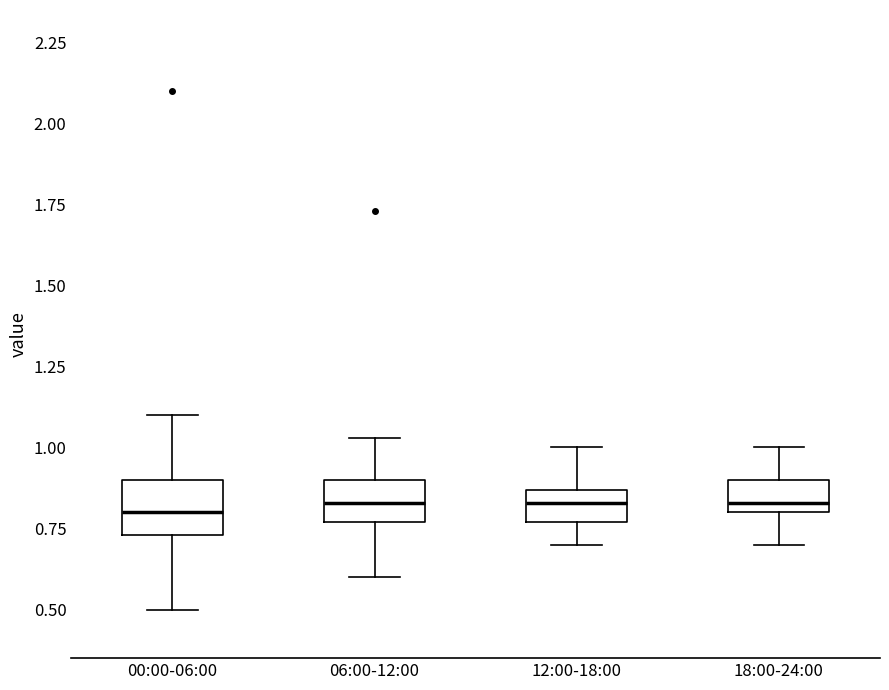

Where is the upper edge of the box for 12:00-18:00 on the y-axis? The values are not printed on the chart, so give them approximately, as read against the axis.

0.85